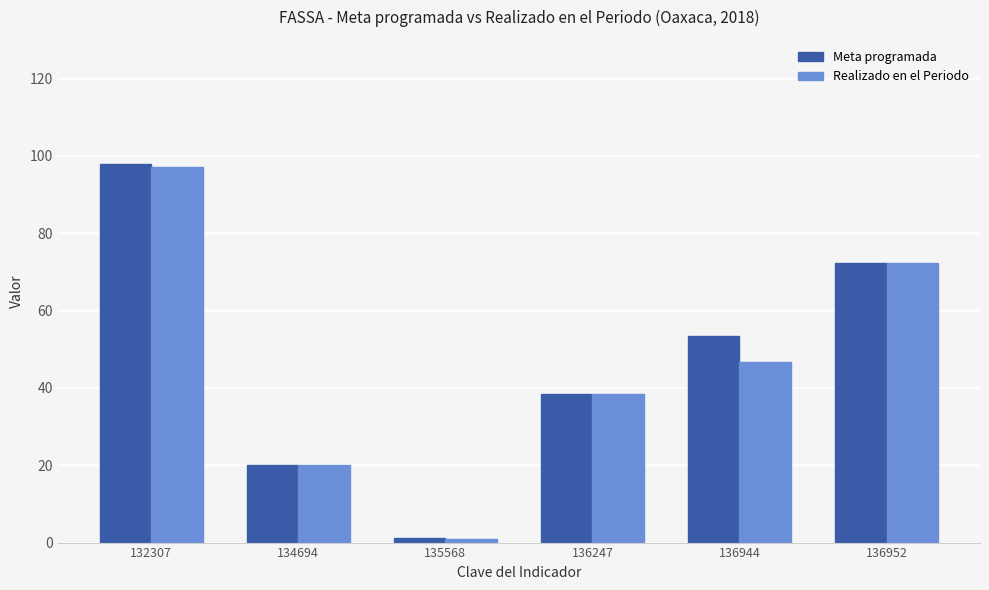

Which series has the largest range (max minus min)?

Meta programada